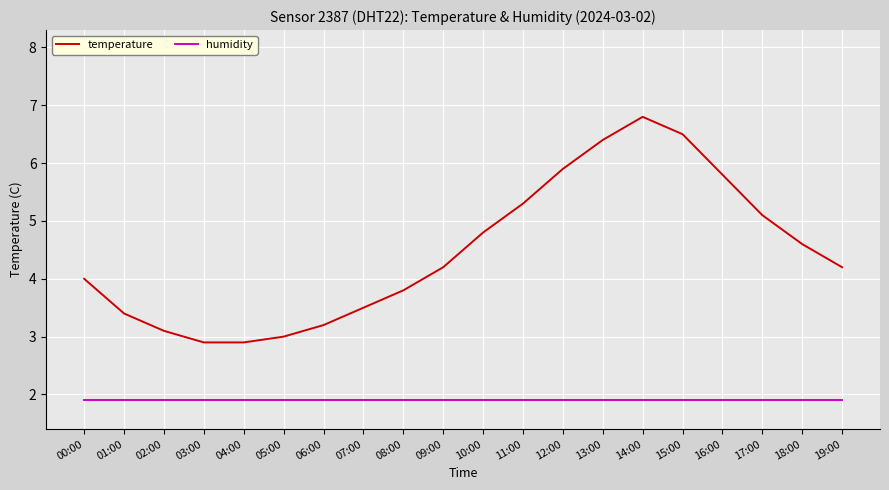

Reading left to right, what are all the values shown in this chart?

temperature: 4.0	3.4	3.1	2.9	2.9	3.0	3.2	3.5	3.8	4.2	4.8	5.3	5.9	6.4	6.8	6.5	5.8	5.1	4.6	4.2
humidity: 1.9	1.9	1.9	1.9	1.9	1.9	1.9	1.9	1.9	1.9	1.9	1.9	1.9	1.9	1.9	1.9	1.9	1.9	1.9	1.9